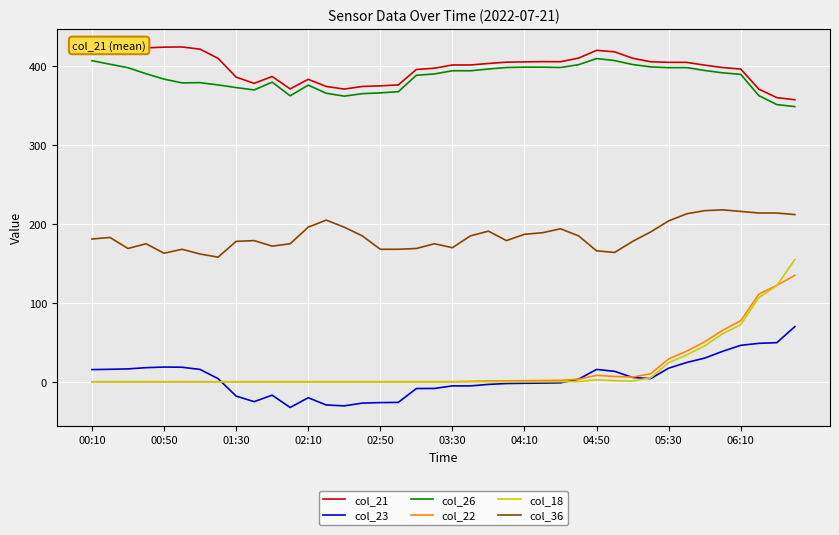

Rank the series by their maximum value, from lowest to highest.

col_23, col_22, col_18, col_36, col_26, col_21